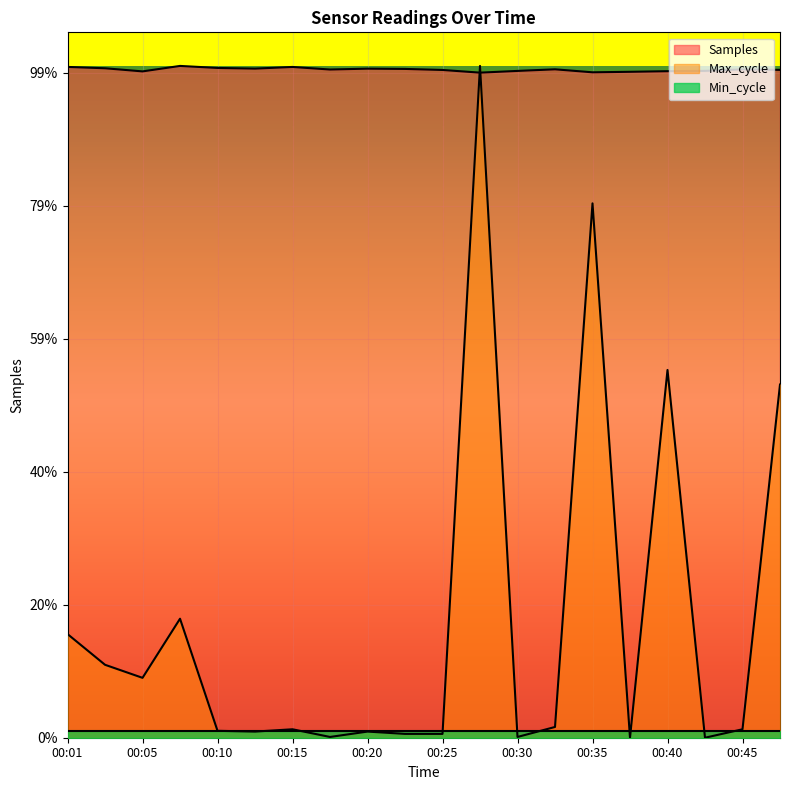

Is the value of Max_cycle at 00:18 greater than the value of Samples at 00:45?

No